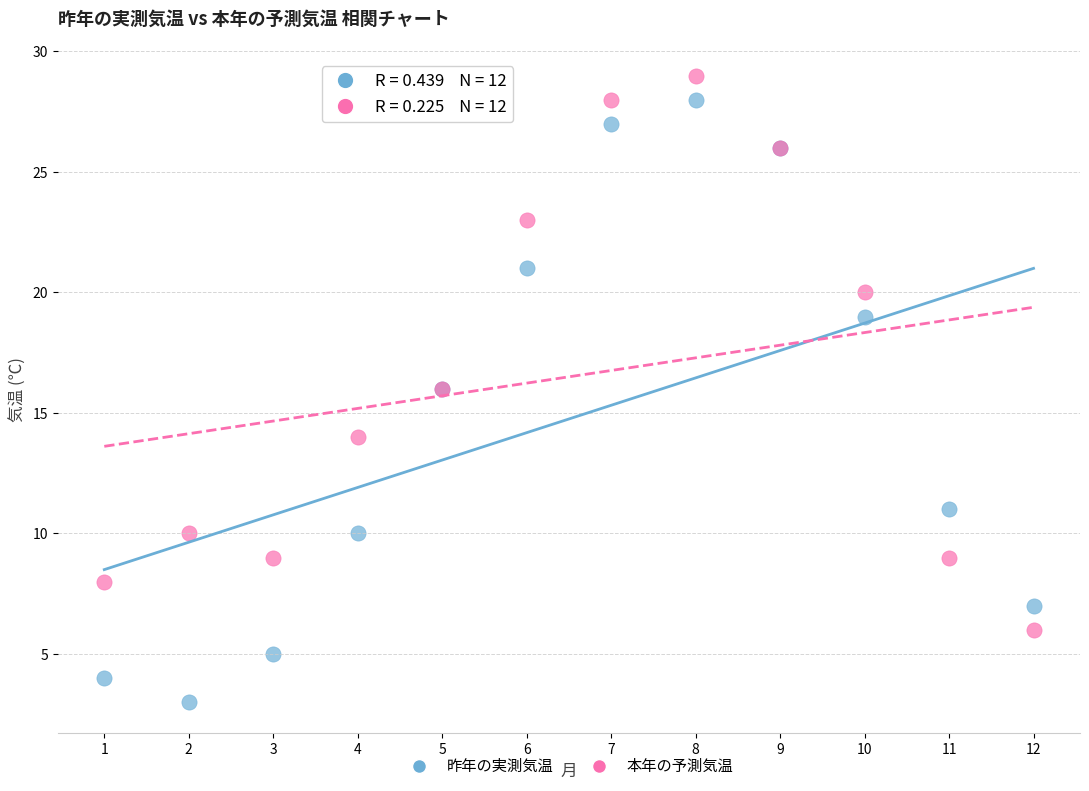

Which series contains the lowest Y value?

昨年の実測気温